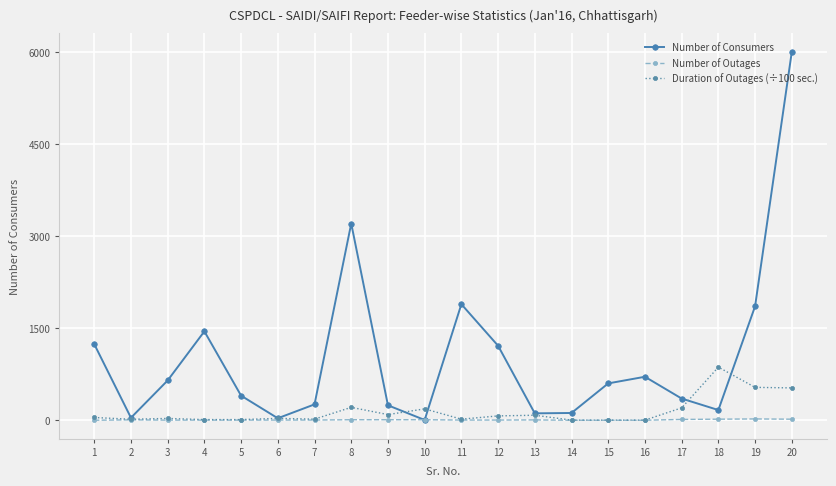

List the series in order of their peak value, lowest first.

Number of Outages, Duration of Outages (÷100 sec.), Number of Consumers